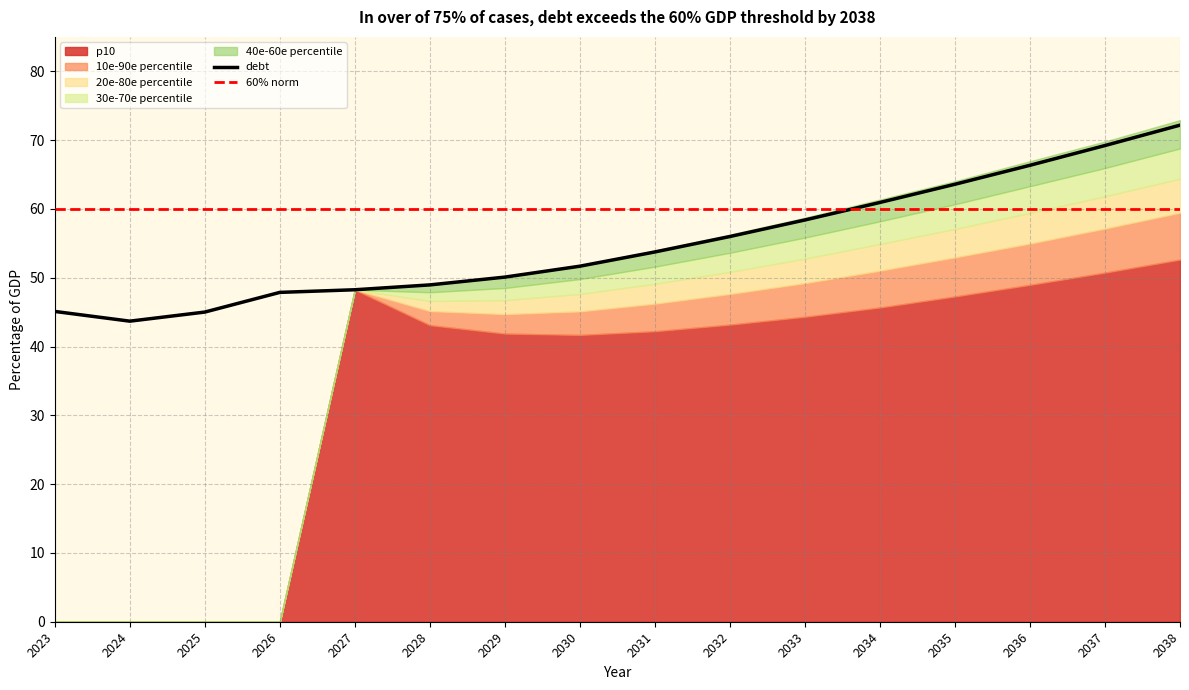

Between 2024 and 2025, which series saw the biggest shift?

debt